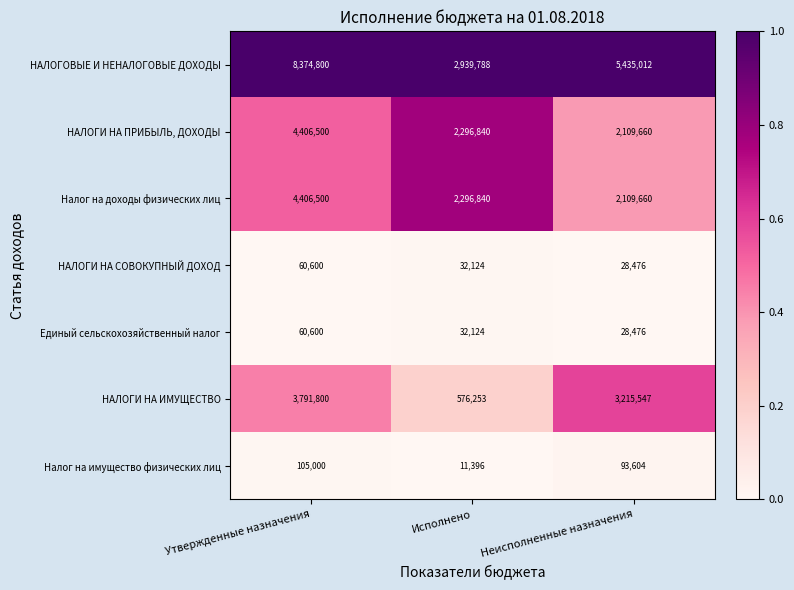

What is the sum of all Налог на имущество физических лиц values?

210000